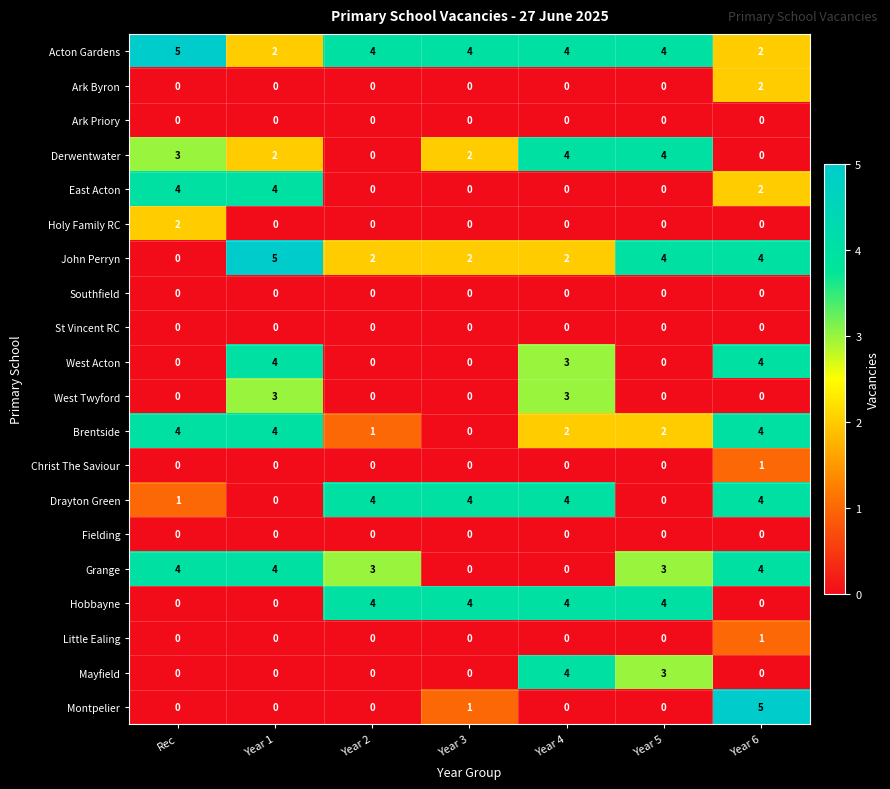

The value of John Perryn at Year 1 is 3. True or false?

False